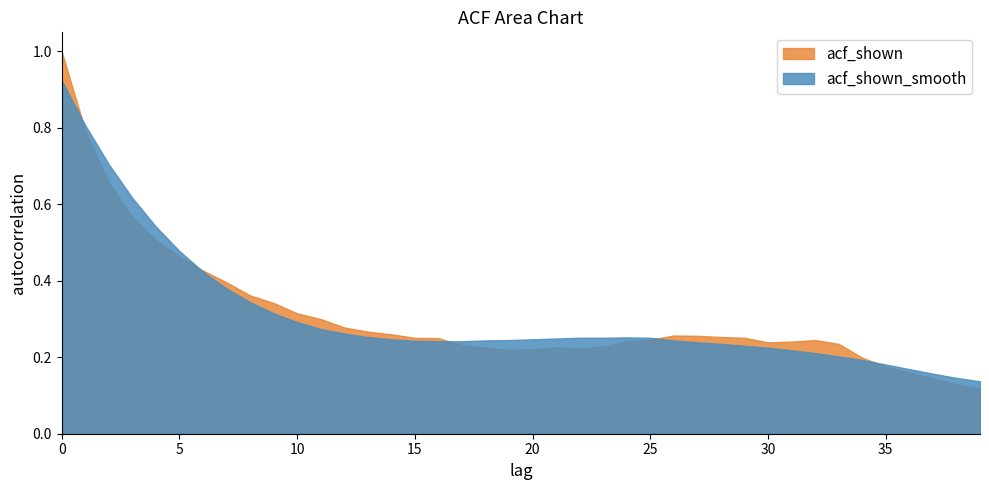

Which series ends up on top after the final intersection of acf_shown and acf_shown_smooth?

acf_shown_smooth